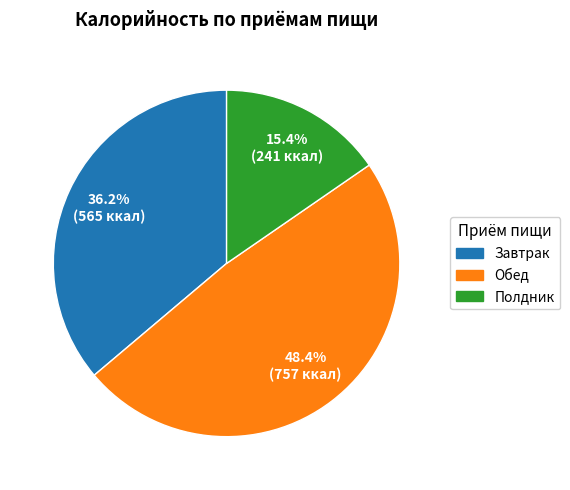

What is the ratio of the value at Обед to the value at Завтрак?

1.3